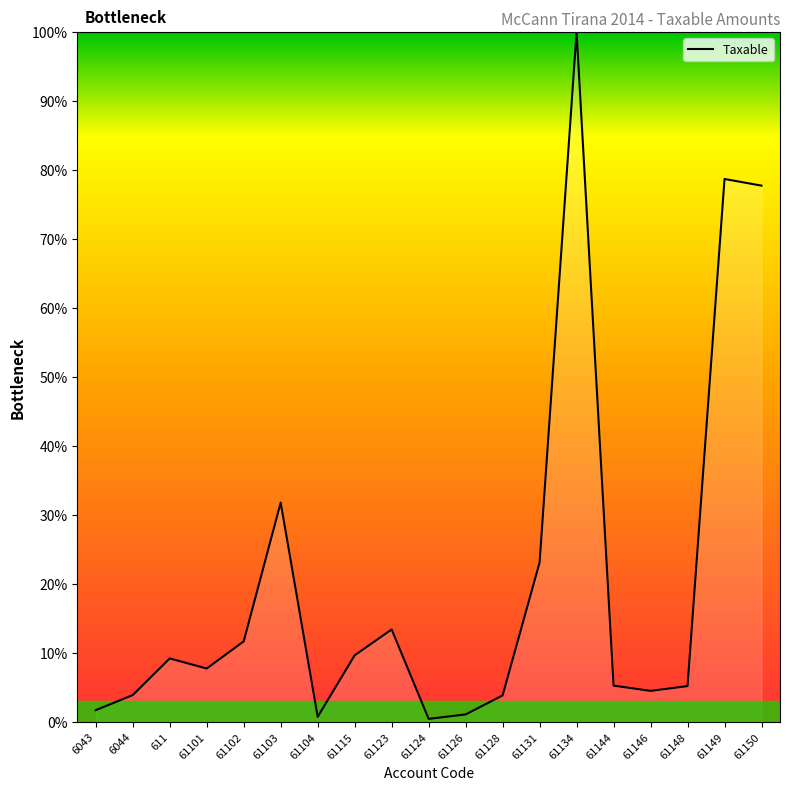

How many values are below 7?

9